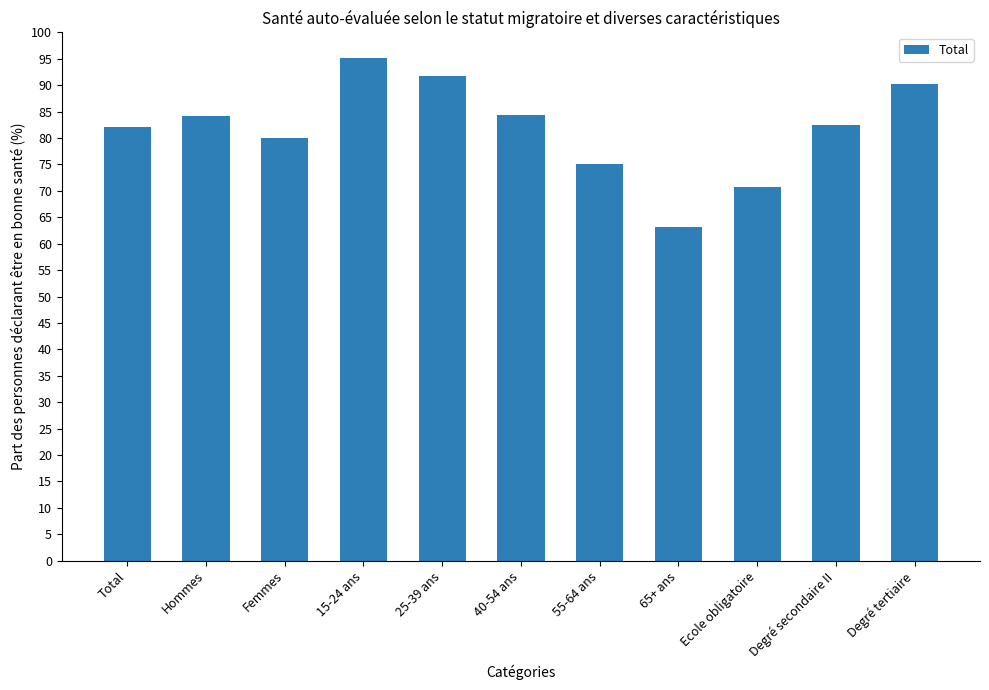

Are the bars horizontal?

No